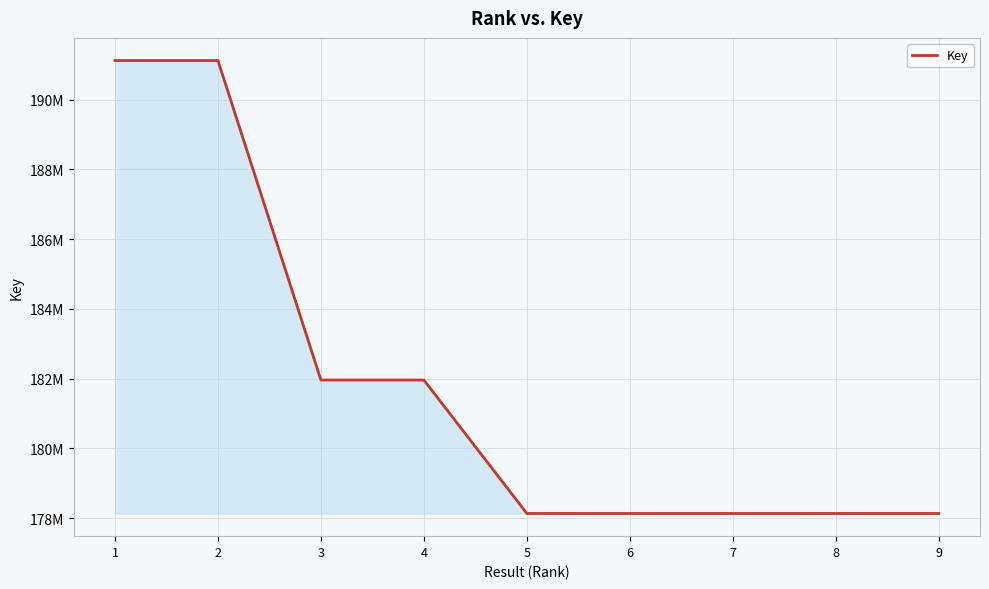

What is the ratio of the value at 6 to the value at 2?

0.9